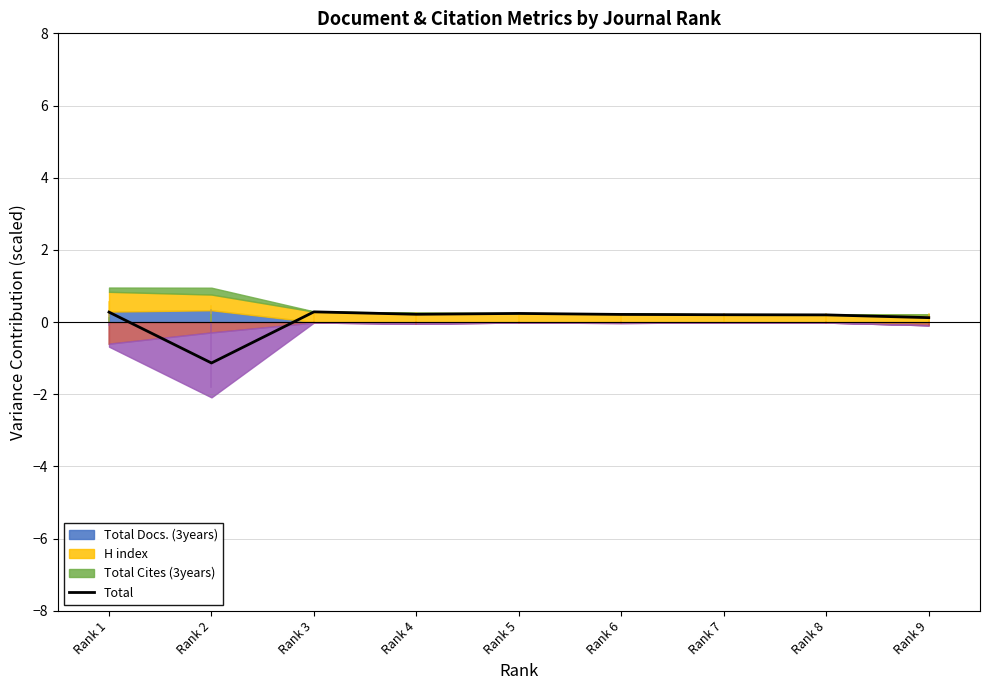

Reading left to right, list all the values displayed in this chart.

0.3	-1.1	0.3	0.2	0.2	0.2	0.2	0.2	0.1